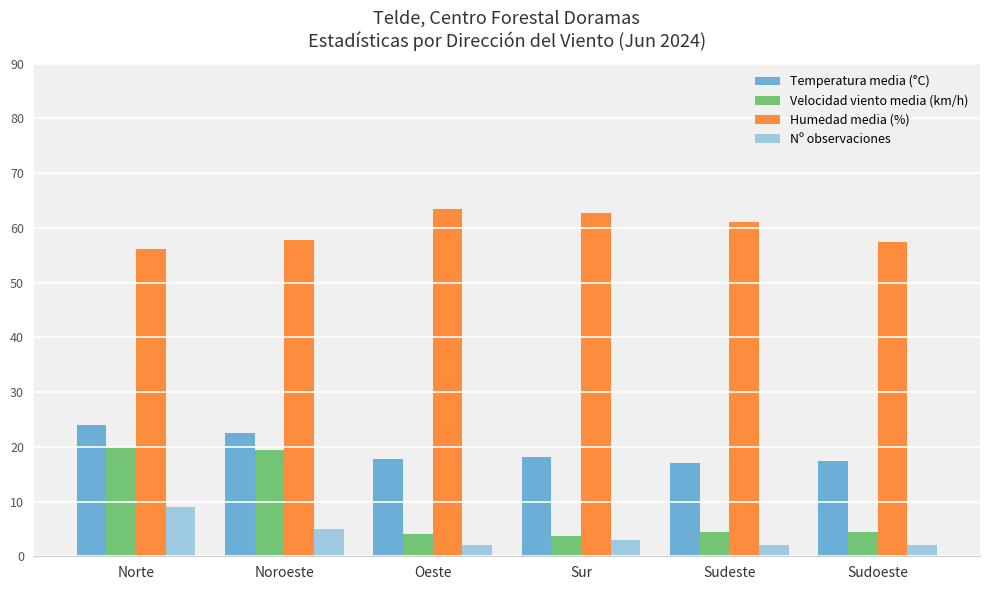

What is the total value across all series at Oeste?

87.3